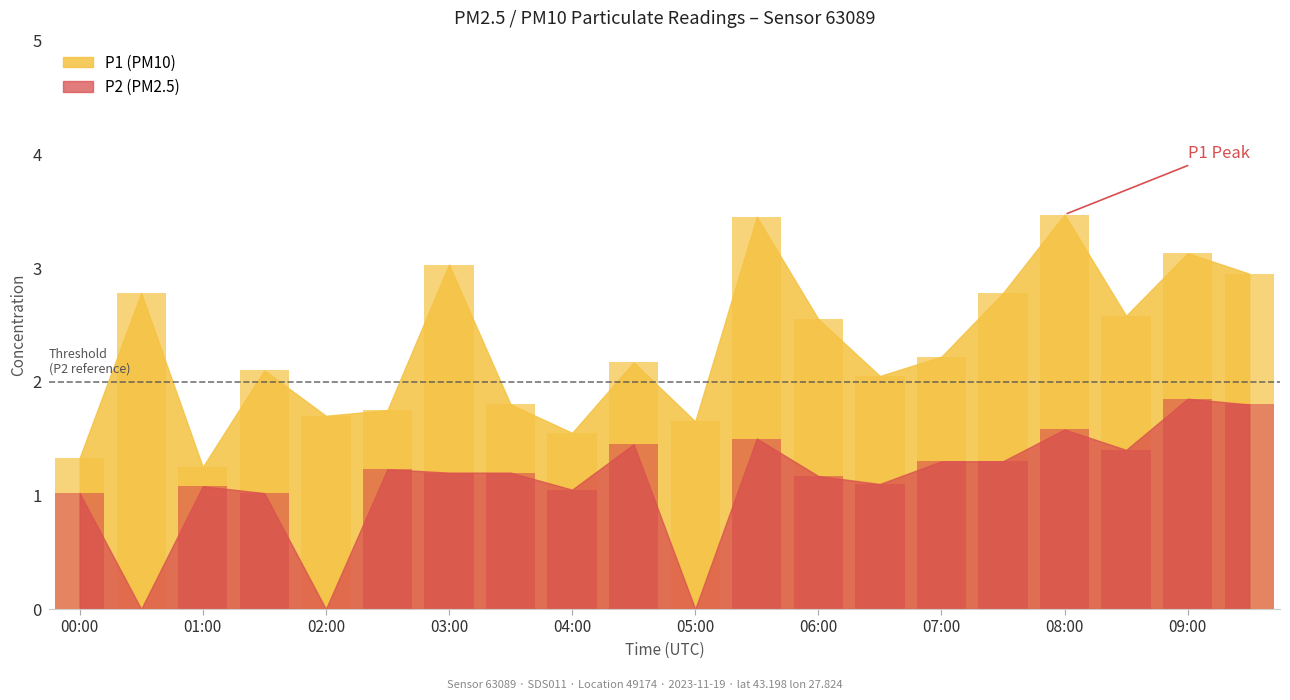

What is the difference between the values at 02:30 and 04:30?

0.4